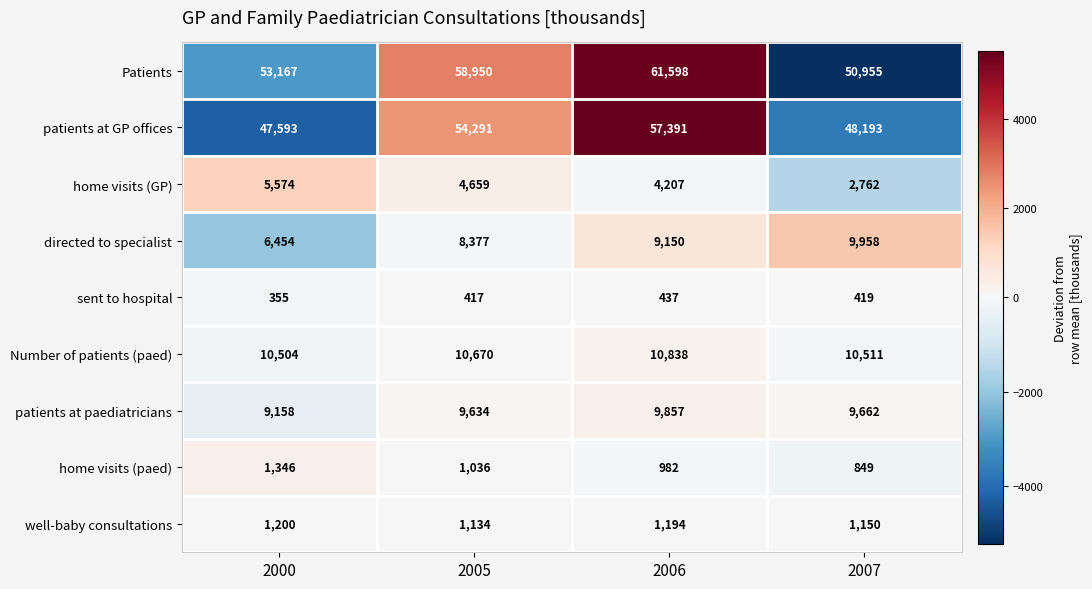

Which series has the widest spread of values?

Patients